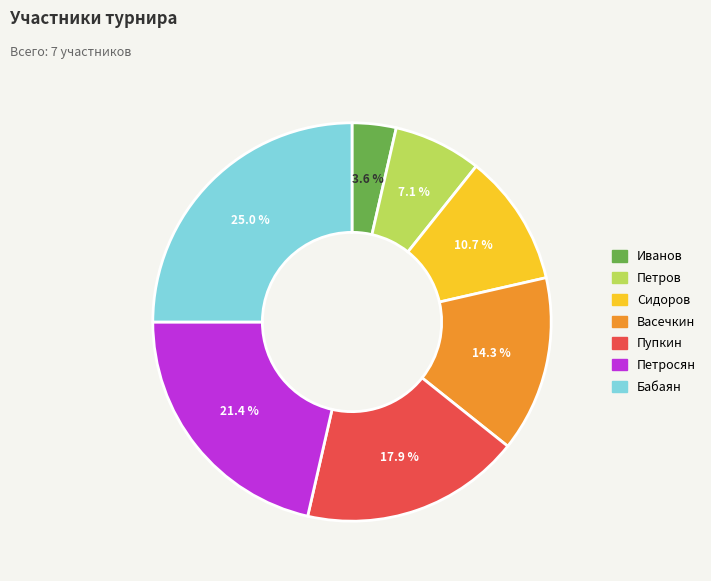

Which slice is the smallest?

Иванов